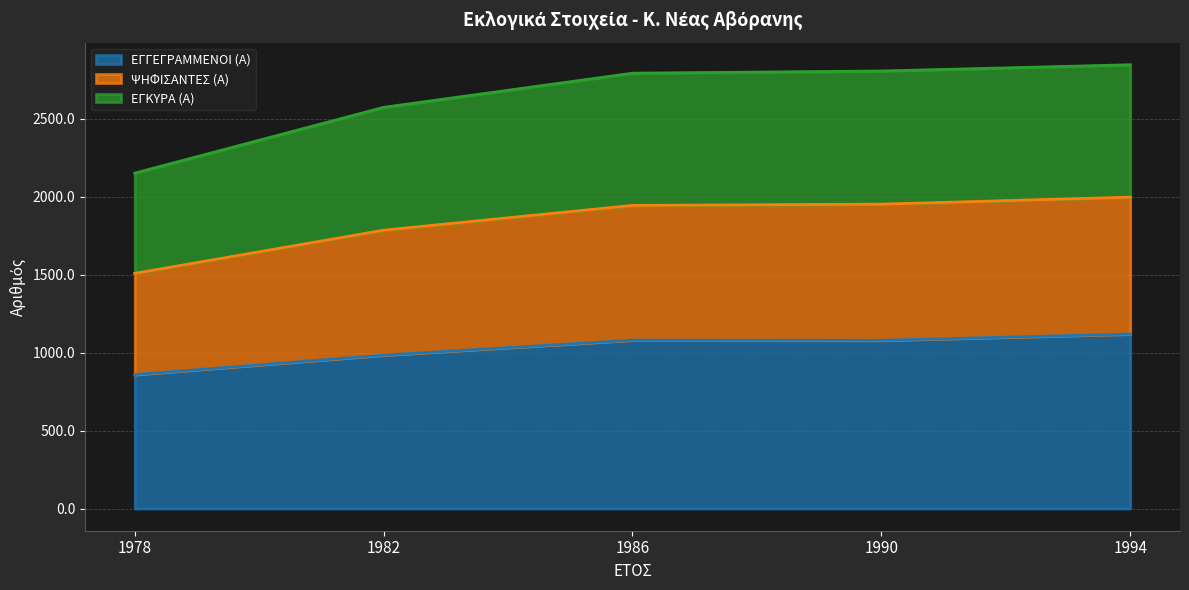

Between 1978 and 1990, which series saw the biggest shift?

ΨΗΦΙΣΑΝΤΕΣ (Α)